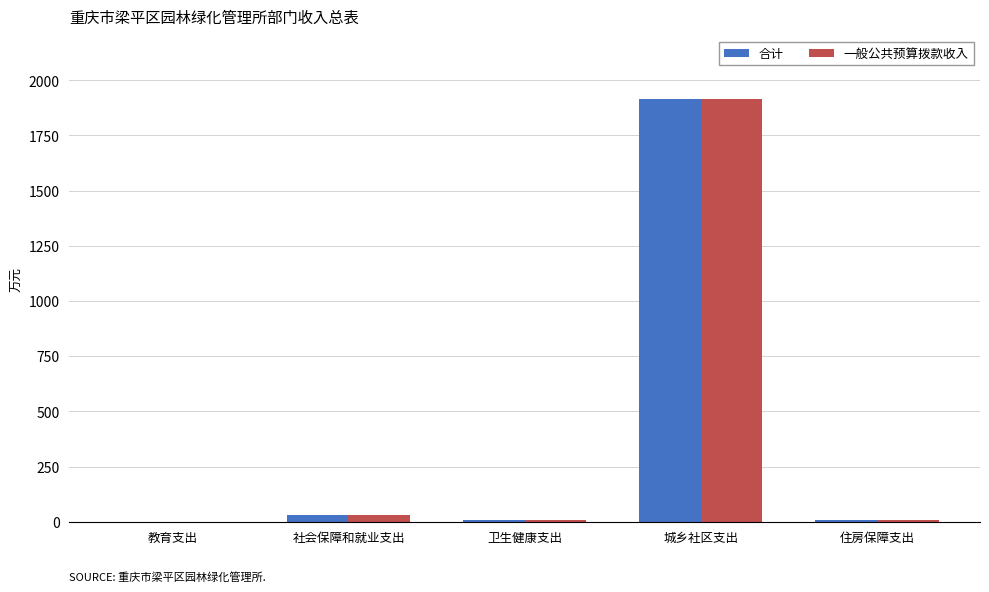

Which category has the highest value in the 一般公共预算拨款收入 series?

城乡社区支出